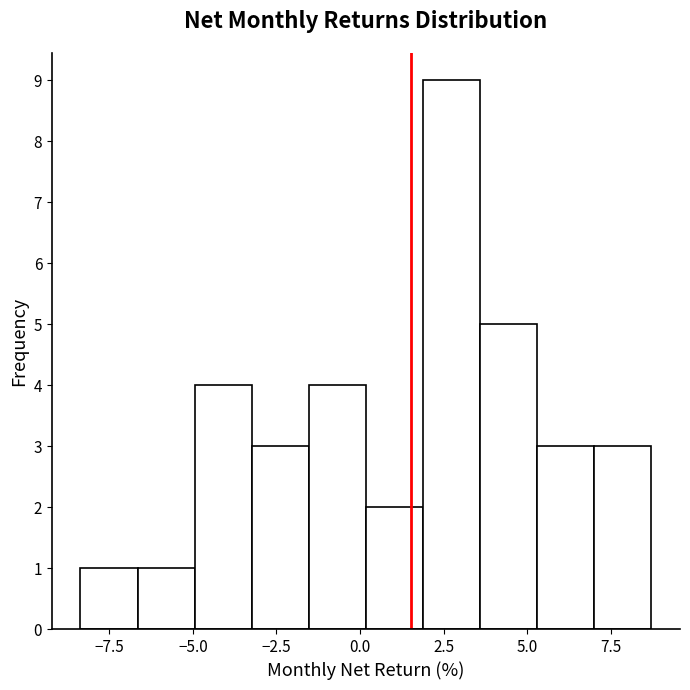

Read against the x-axis, roughly where is the centre of the tallest bar?

2.5